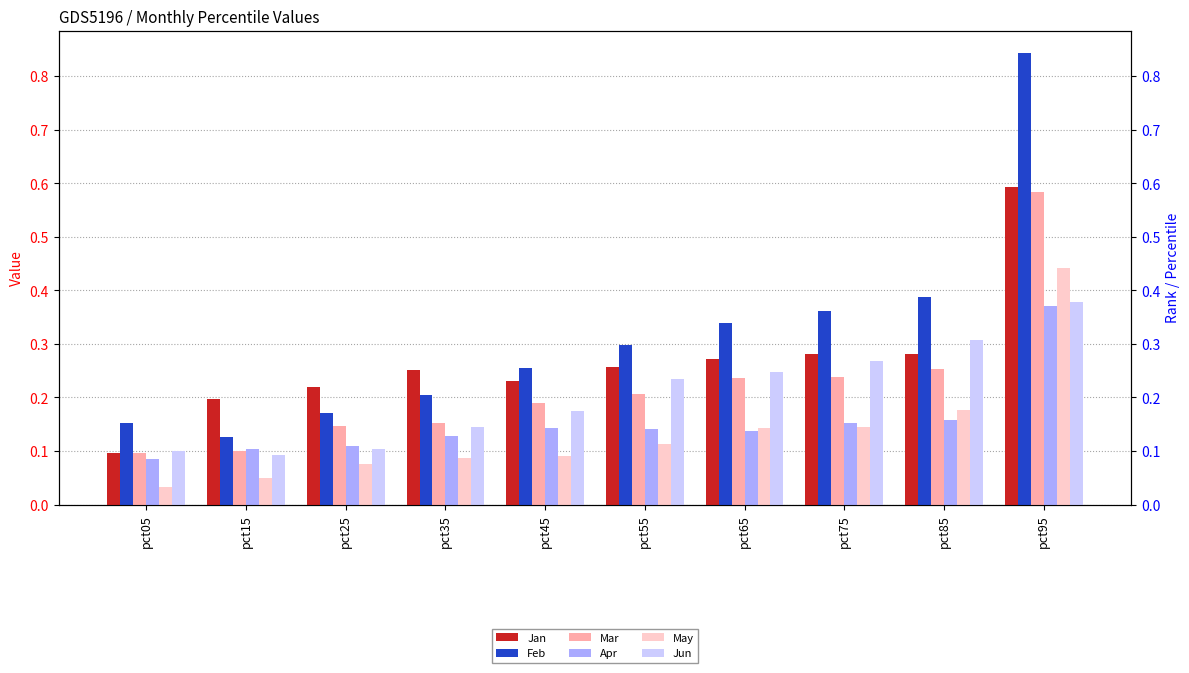

True or false: Jun has a value of 0.3 at pct85.

True